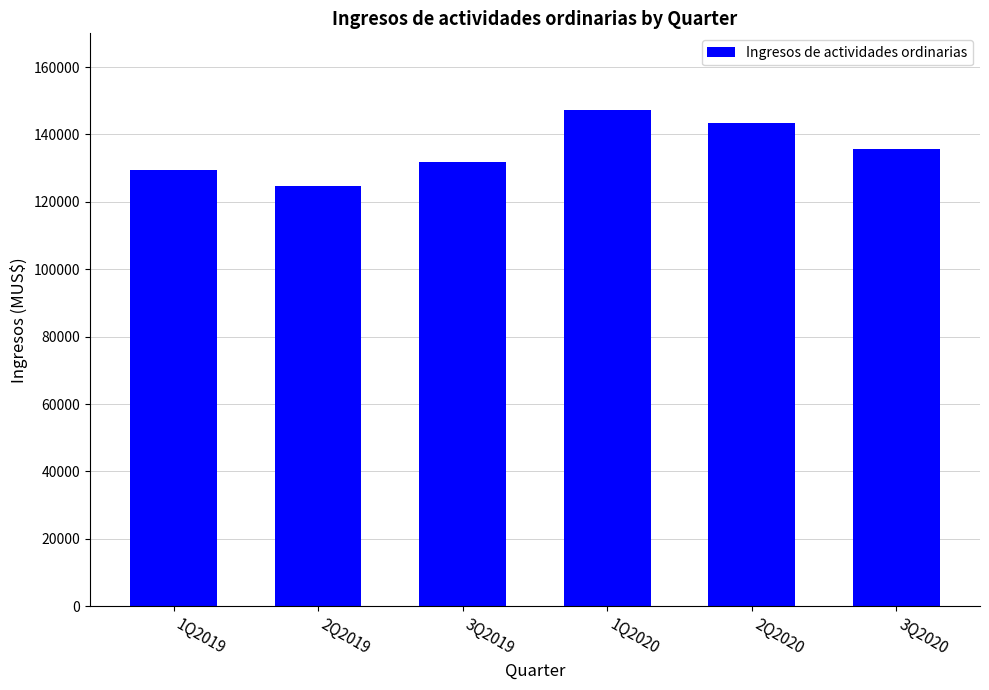

What is the difference between the values at 1Q2019 and 2Q2020?

14184.0